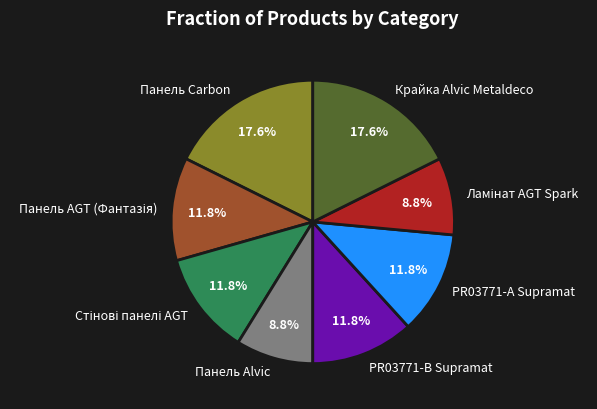

Is there a majority slice in this chart?

No